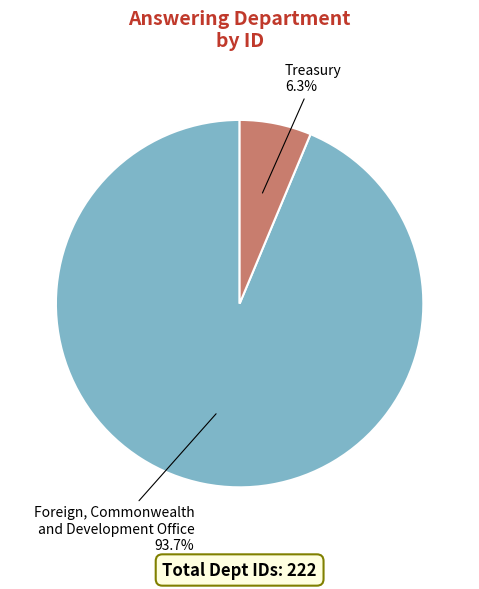

Is there any slice that represents more than half of the pie?

Yes